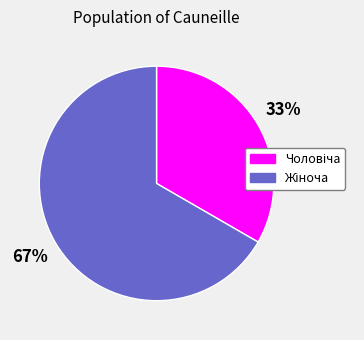

To the nearest percent, what is the average slice percentage?

50%